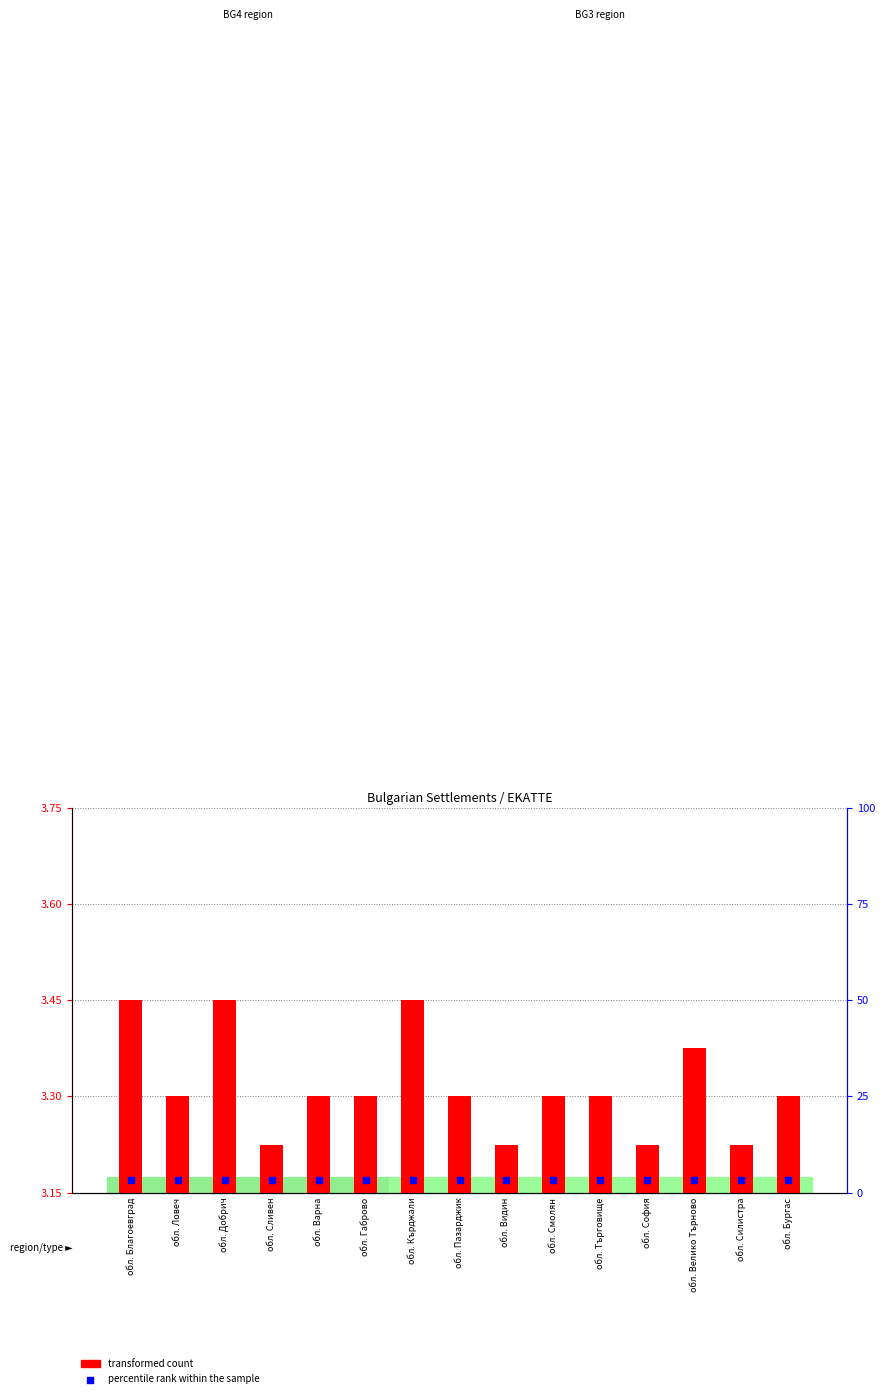

What are all the series names shown in the legend?

transformed count, percentile rank within the sample